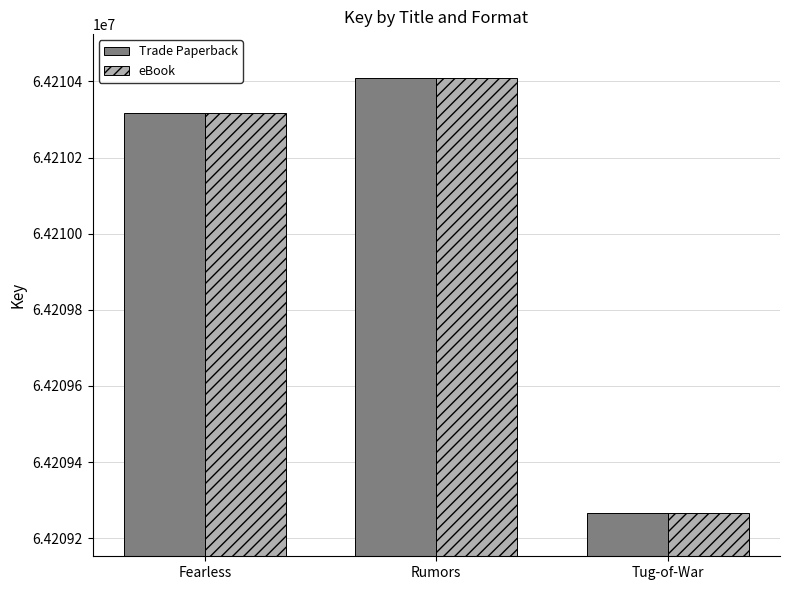

What is the sum of the Trade Paperback values at Tug-of-War and Rumors?

128419677